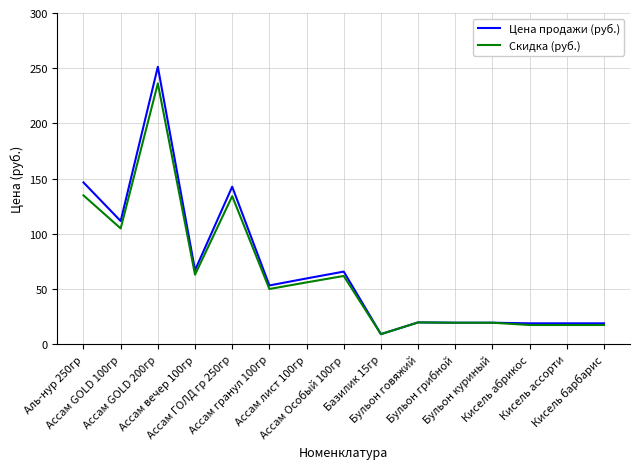

The value of Цена продажи (руб.) at Ассам GOLD 200гр is 251.3. True or false?

True